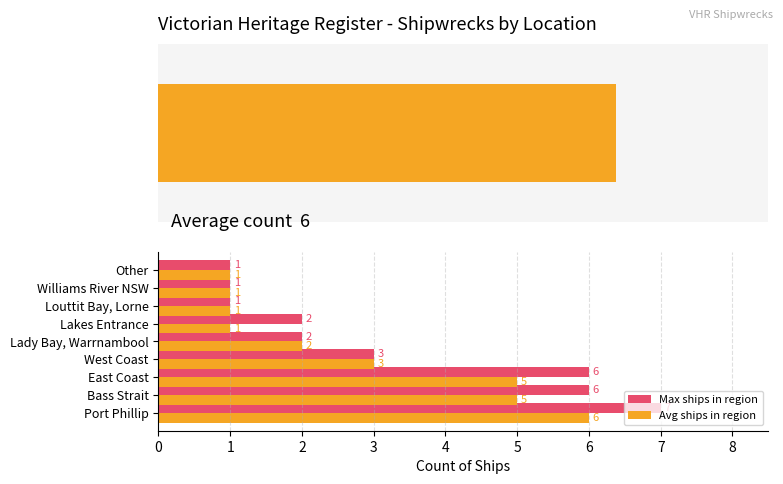

What is the value of the Max ships in region bar at the 5th from the left?

2